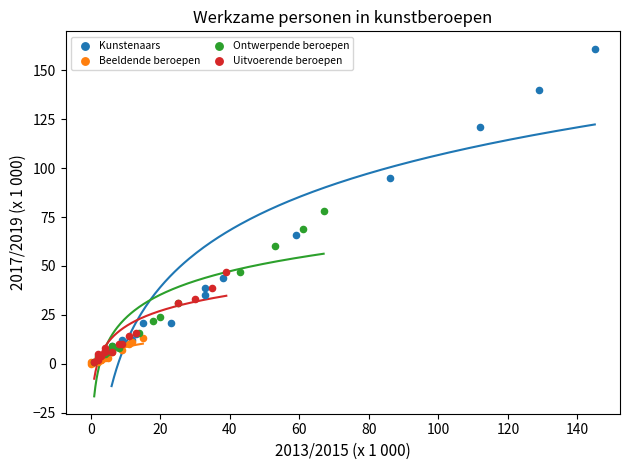

Which series contains the highest Y value?

Kunstenaars